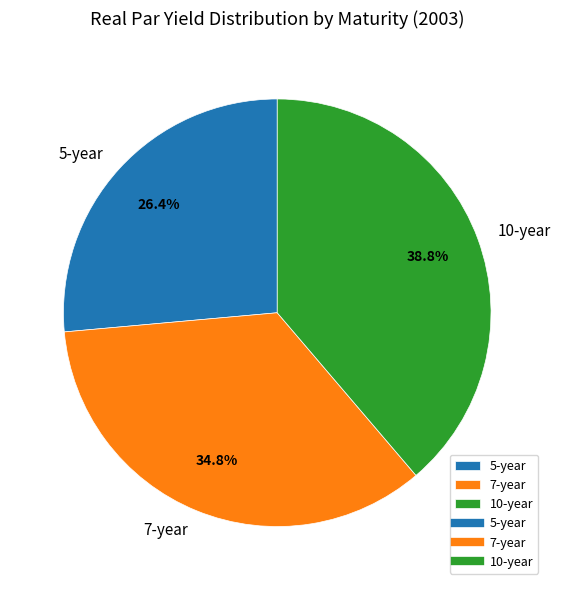

Is there any slice that represents more than half of the pie?

No